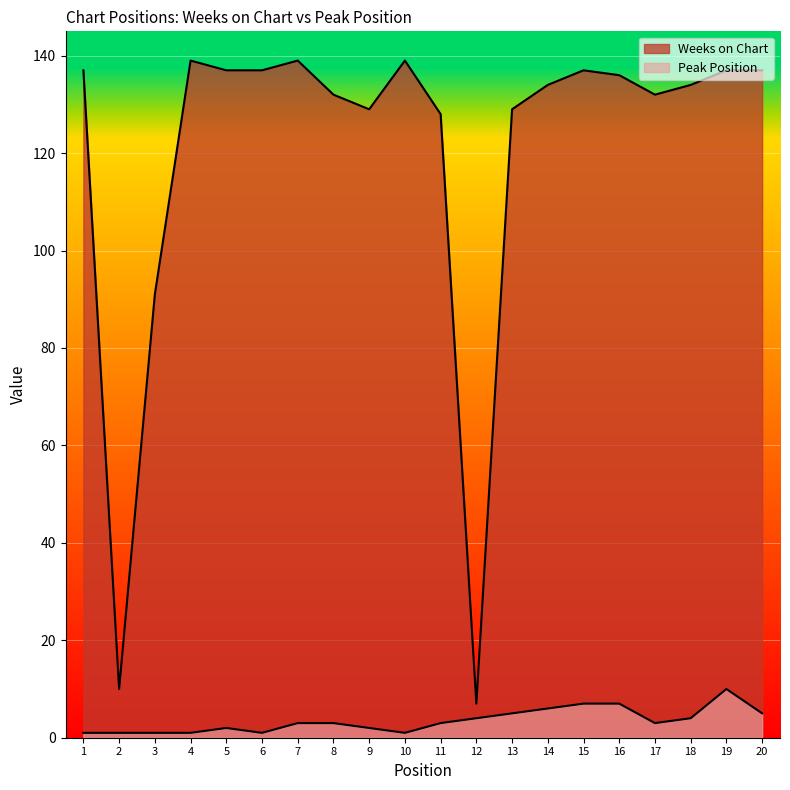

Read the Weeks on Chart value at 1.

137